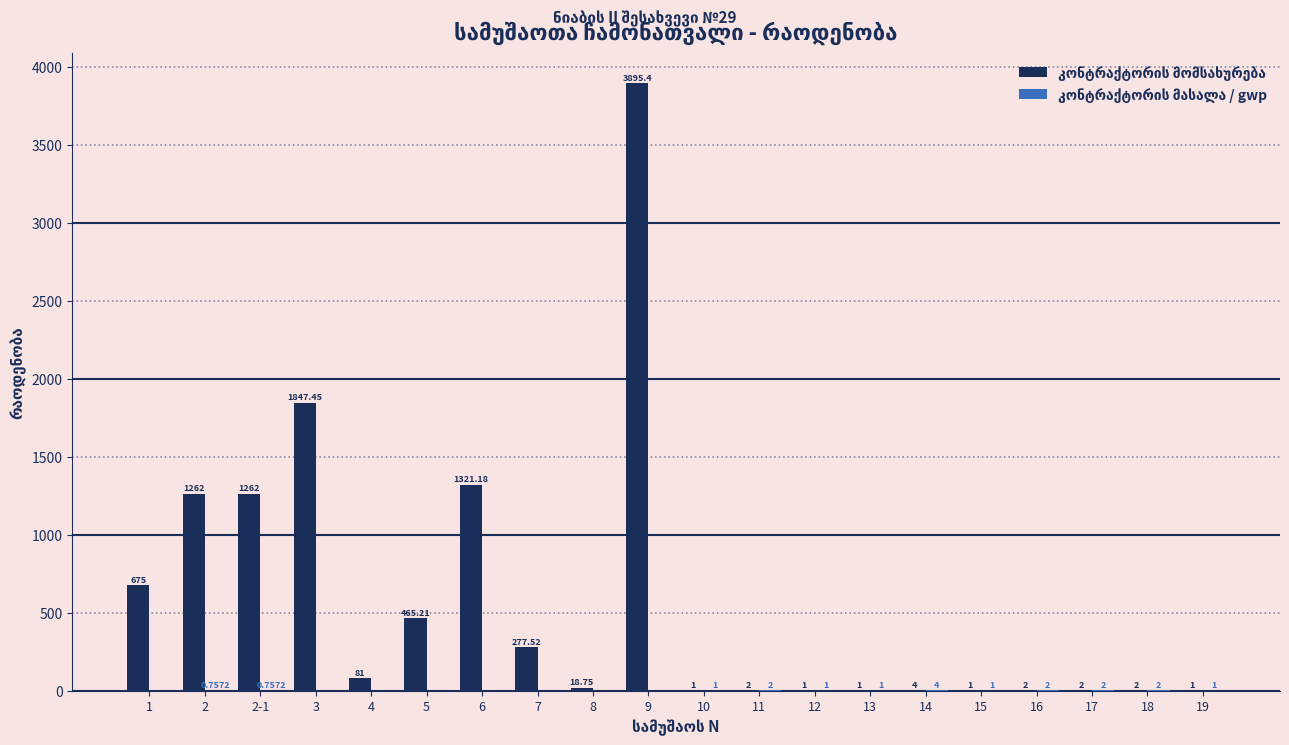

At which category is the sum across all series the highest?

9